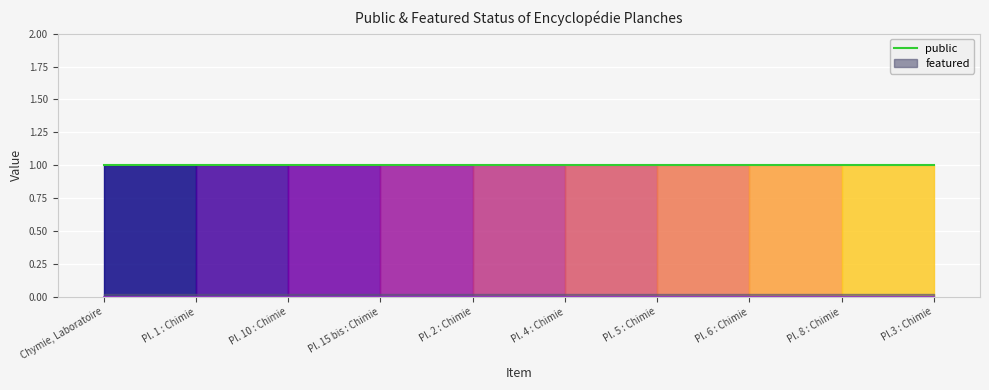

True or false: featured and public cross at least once.

False